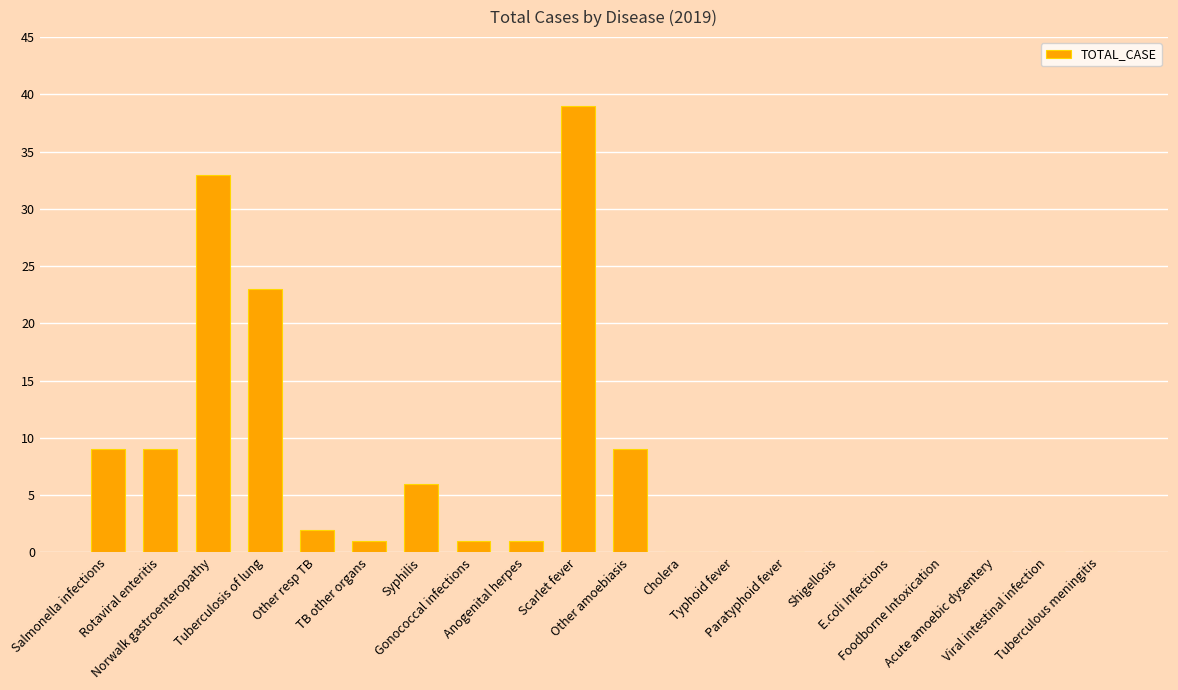

What is the sum of all values?

133